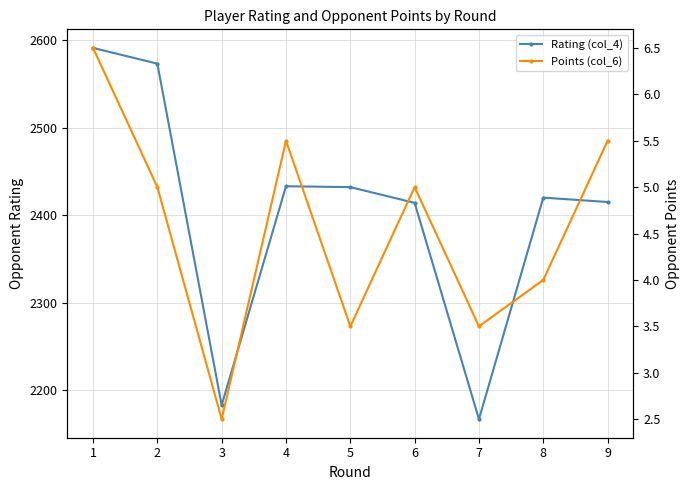

What is the total value across all series at 5?

2435.5